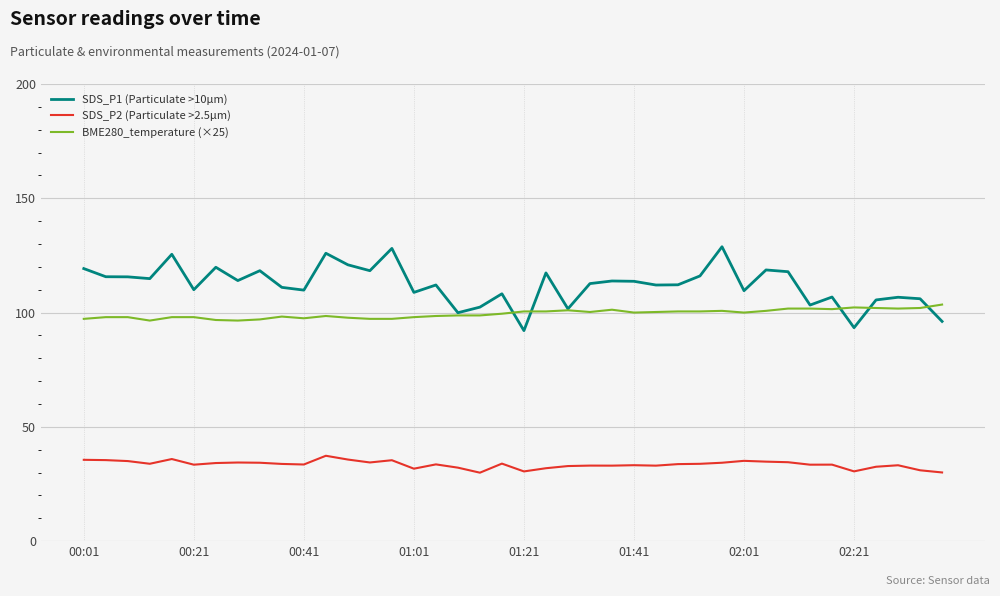

Which series has the widest spread of values?

SDS_P1 (Particulate >10µm)